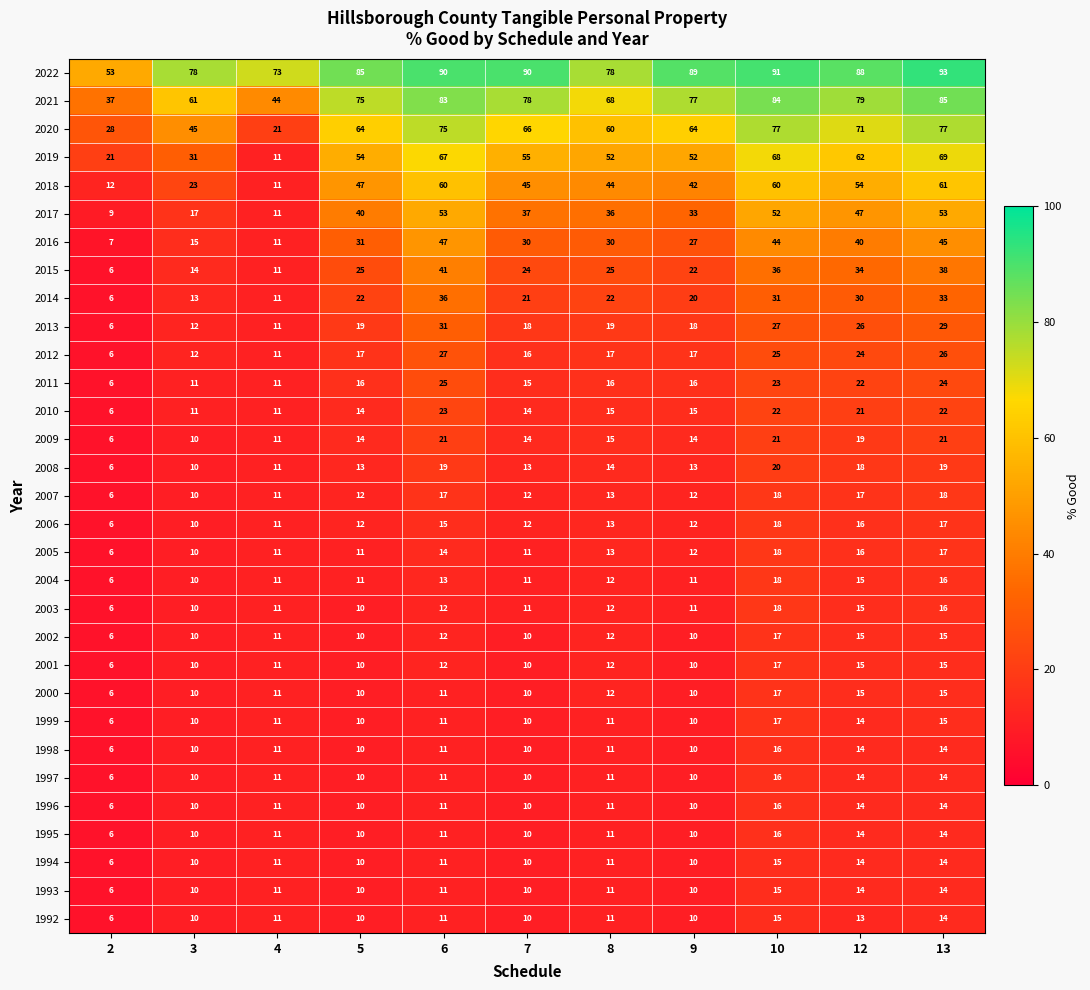

What is the greatest value displayed?

93